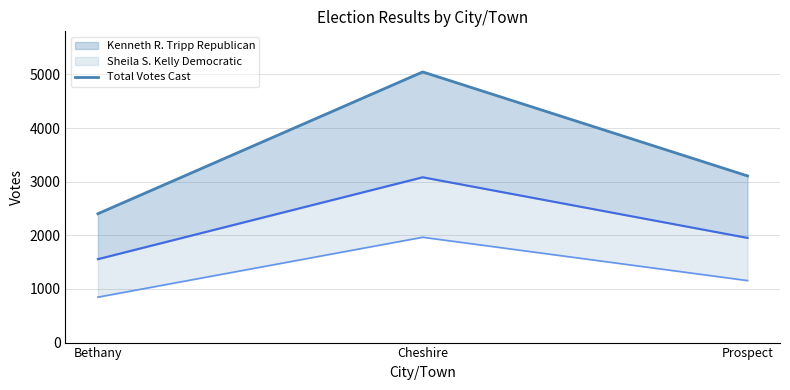

Which category has the highest value across all series?

Cheshire